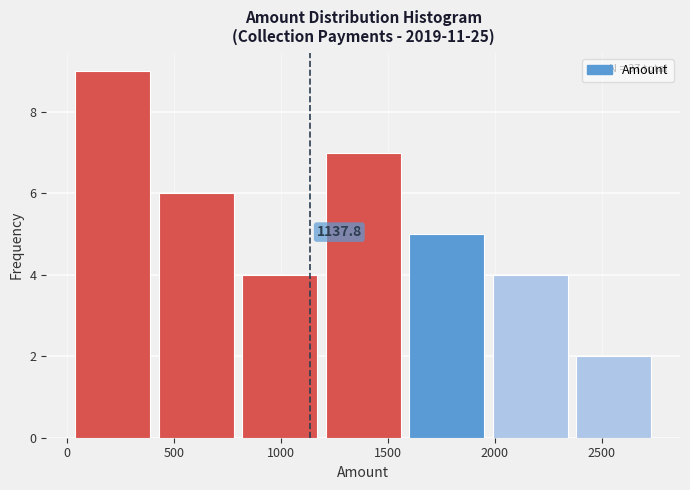

Over which range of the x-axis is the bar tallest?

20 to 410